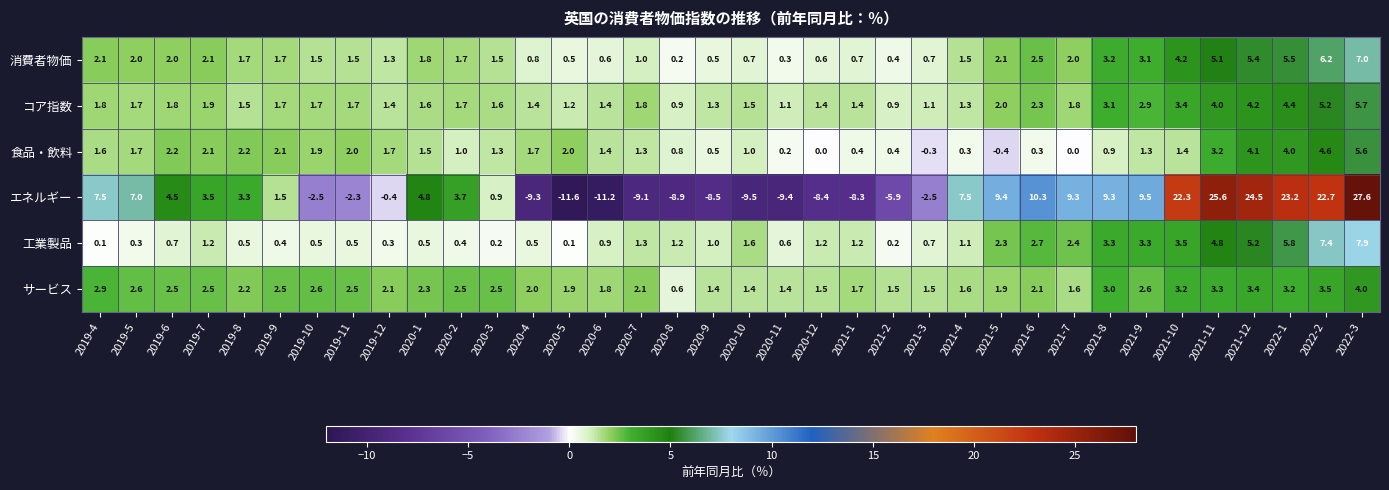

What is the difference between the highest and lowest values at 2020-5?

13.6